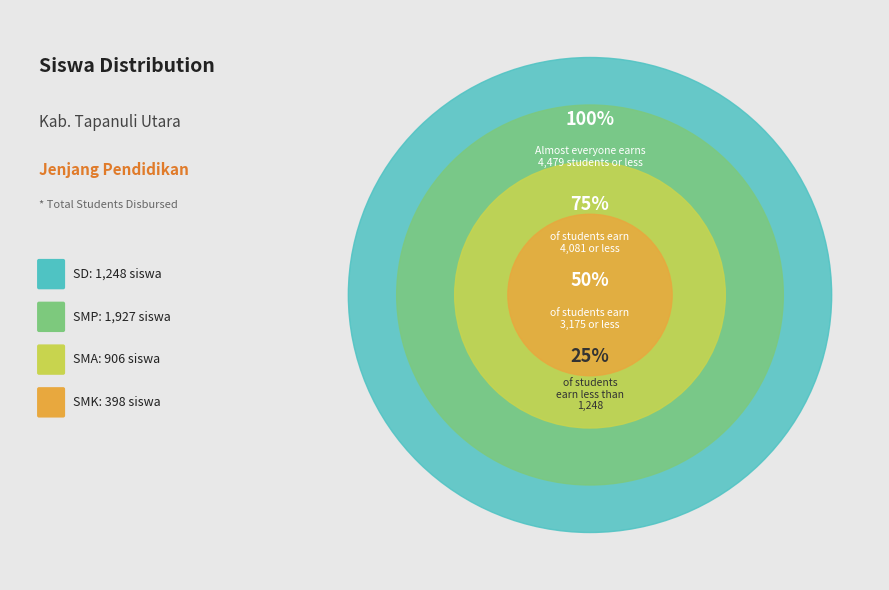

Does any single category account for the majority?

No